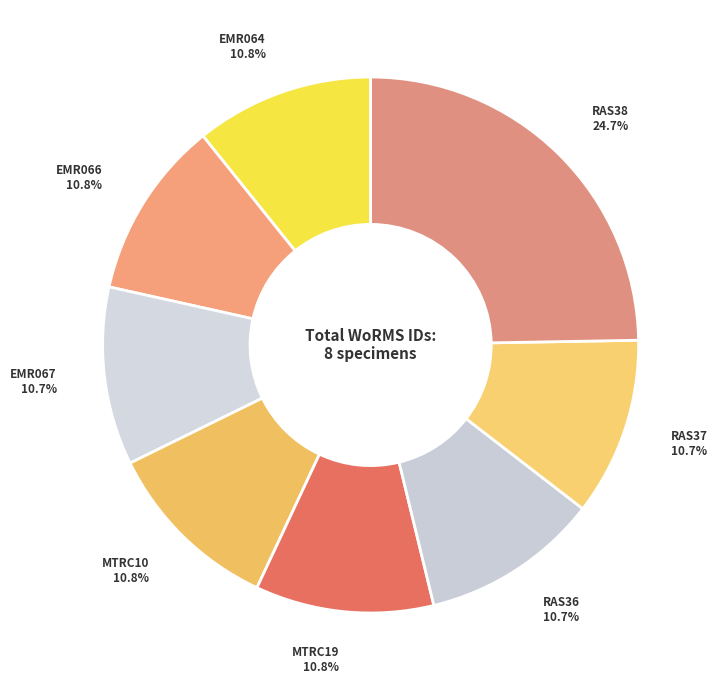

Is there a majority slice in this chart?

No